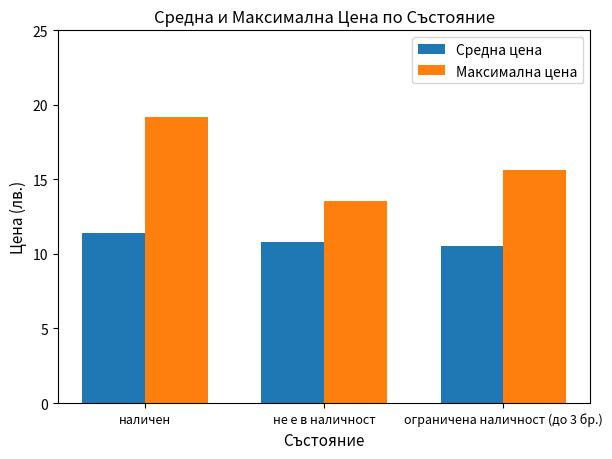

True or false: Максимална цена has a value of 13.5 at не е в наличност.

True